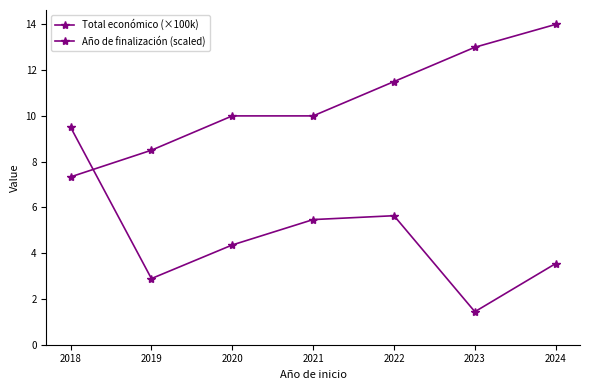

Read the Año de finalización (scaled) value at 2024.

14.0